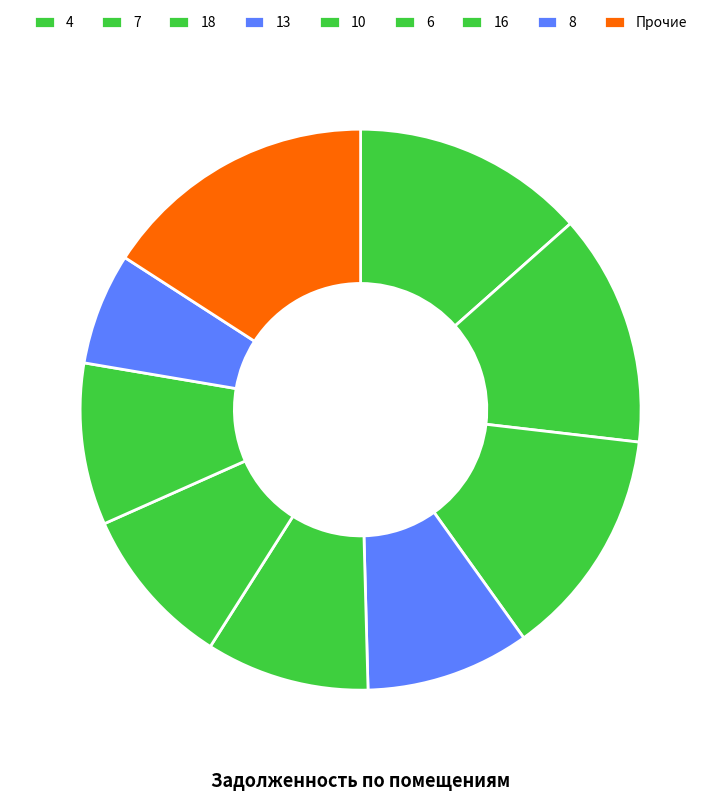

What is the ratio of the value at 16 to the value at 4?

0.7